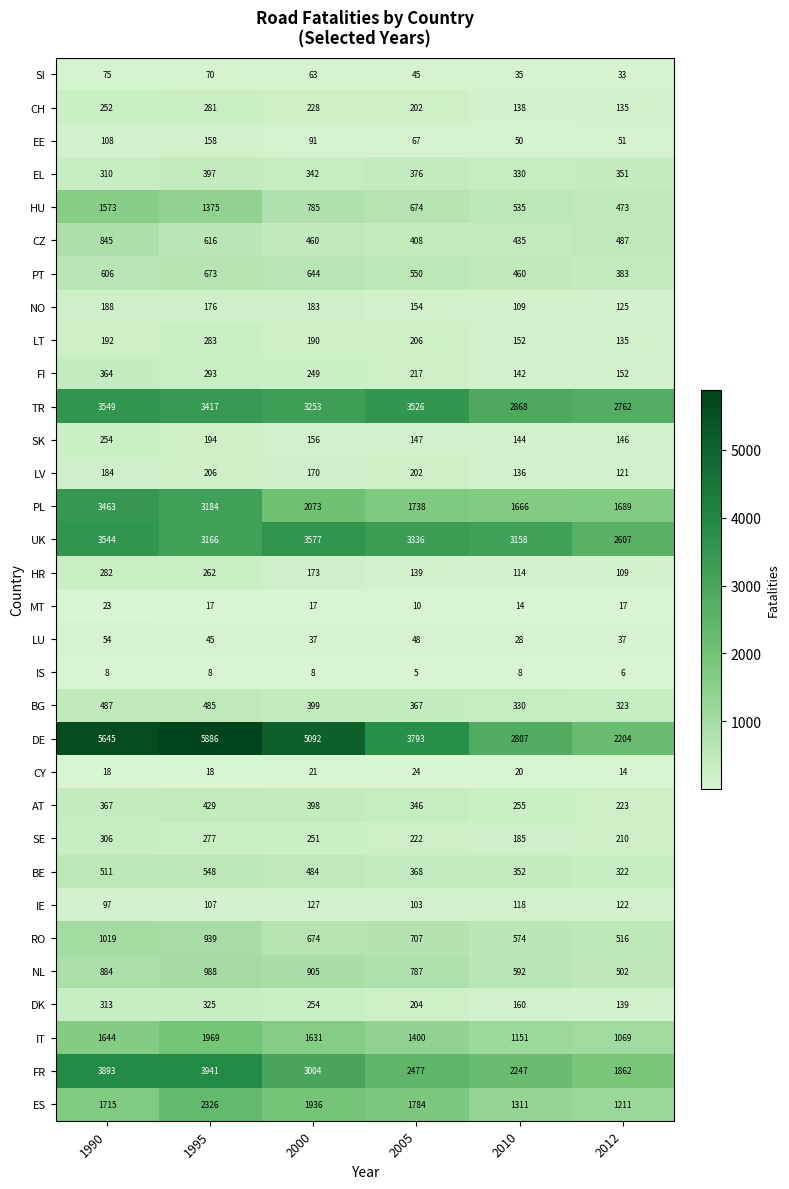

The value of LT at 2012 is 30. True or false?

False